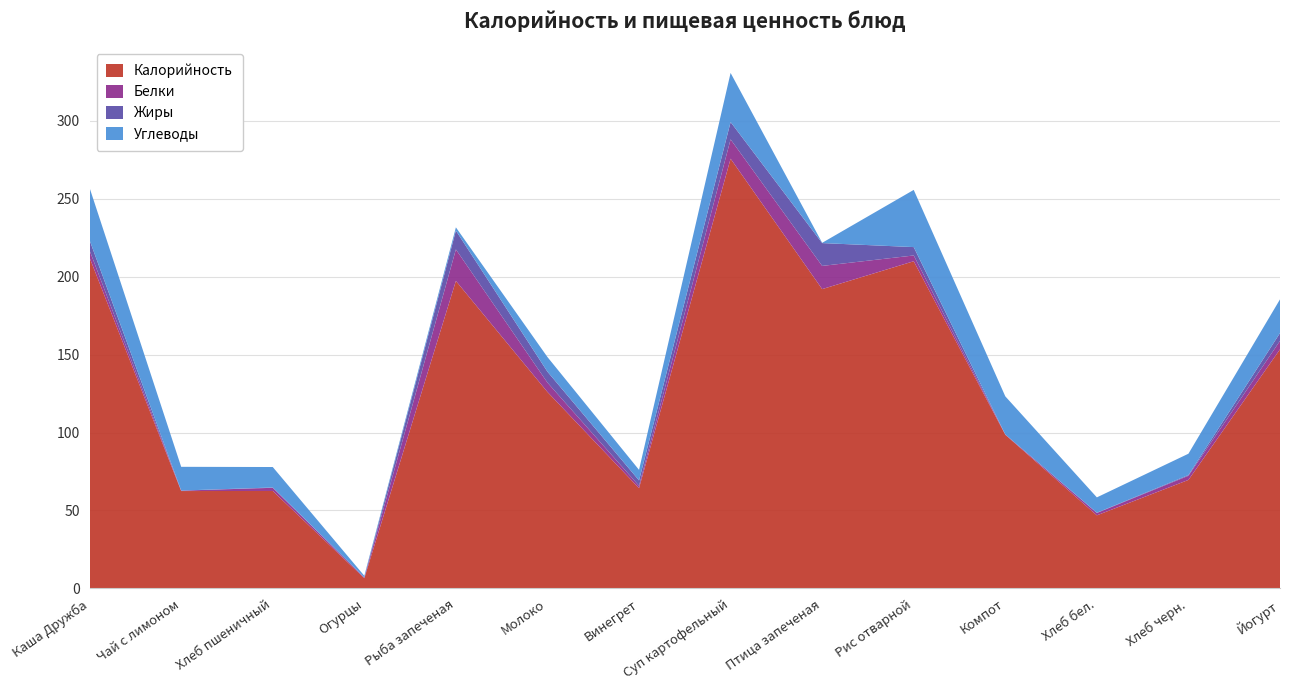

Reading left to right, extract all data points from this chart.

Калорийность: Каша Дружба=212.1	Чай с лимоном=62.5	Хлеб пшеничный=62.5	Огурцы=6.5	Рыба запеченая=197.2	Молоко=126.0	Винегрет=64.3	Суп картофельный=275.6	Птица запеченая=192.0	Рис отварной=209.8	Компот=98.6	Хлеб бел.=46.9	Хлеб черн.=69.6	Йогурт=153.4
Белки: Каша Дружба=4.6	Чай с лимоном=0.3	Хлеб пшеничный=2.0	Огурцы=0.5	Рыба запеченая=20.2	Молоко=6.0	Винегрет=1.5	Суп картофельный=12.4	Птица запеченая=14.9	Рис отварной=3.7	Компот=0.2	Хлеб бел.=1.5	Хлеб черн.=2.6	Йогурт=5.4
Жиры: Каша Дружба=6.6	Чай с лимоном=0.1	Хлеб пшеничный=0.2	Огурцы=0.1	Рыба запеченая=12.1	Молоко=7.0	Винегрет=3.5	Суп картофельный=11.1	Птица запеченая=14.6	Рис отварной=5.4	Компот=0.0	Хлеб бел.=0.2	Хлеб черн.=0.5	Йогурт=5.0
Углеводы: Каша Дружба=33.6	Чай с лимоном=15.2	Хлеб пшеничный=13.1	Огурцы=1.0	Рыба запеченая=2.1	Молоко=9.4	Винегрет=6.8	Суп картофельный=31.5	Птица запеченая=0.2	Рис отварной=36.7	Компот=24.4	Хлеб бел.=9.8	Хлеб черн.=13.7	Йогурт=21.6